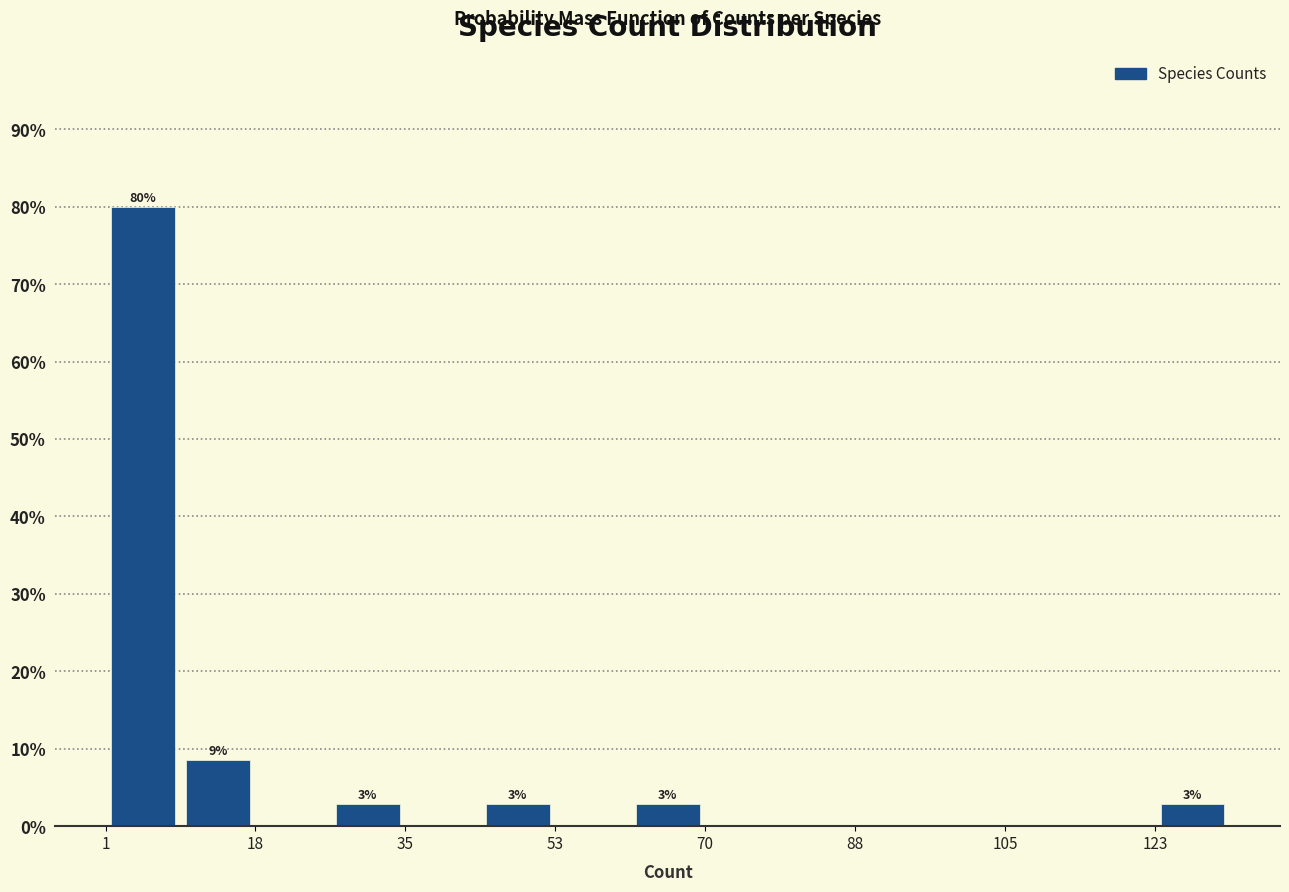

Which range on the x-axis has the tallest bar?

2 to 10